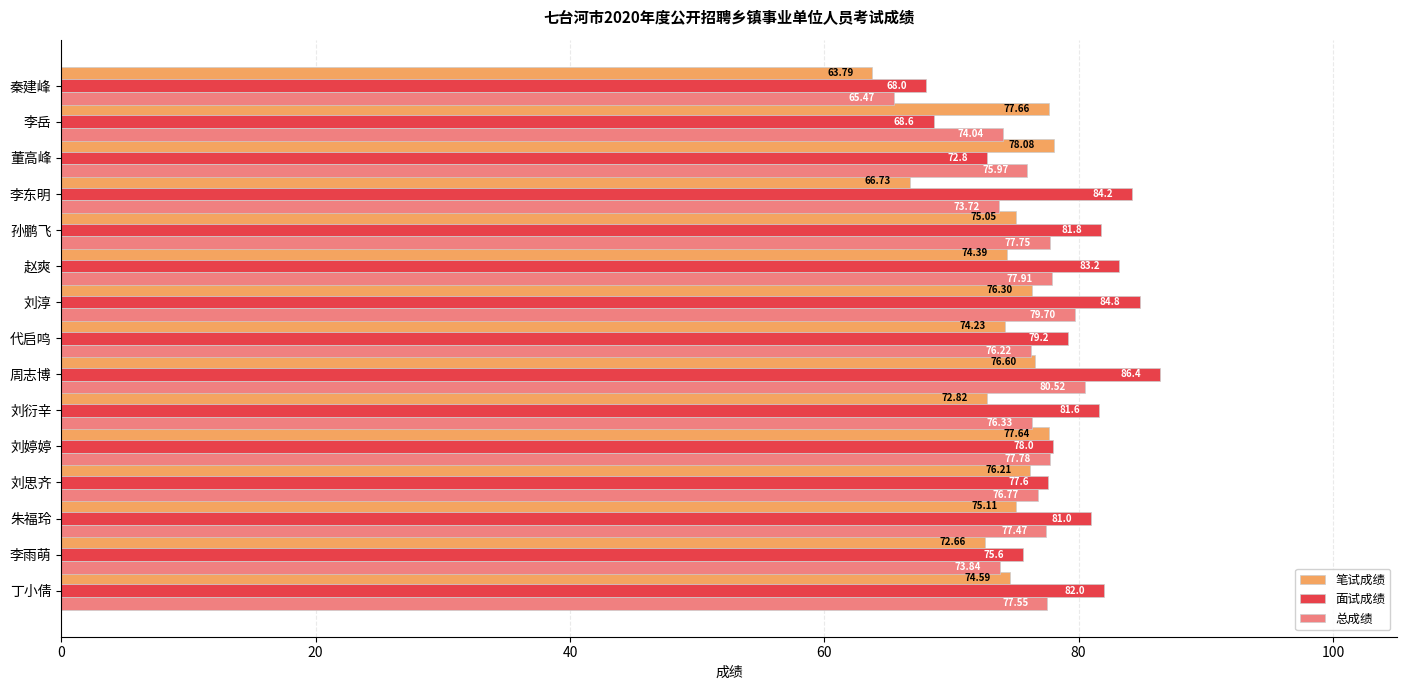

At which label is 笔试成绩 closest to 70?

李雨萌